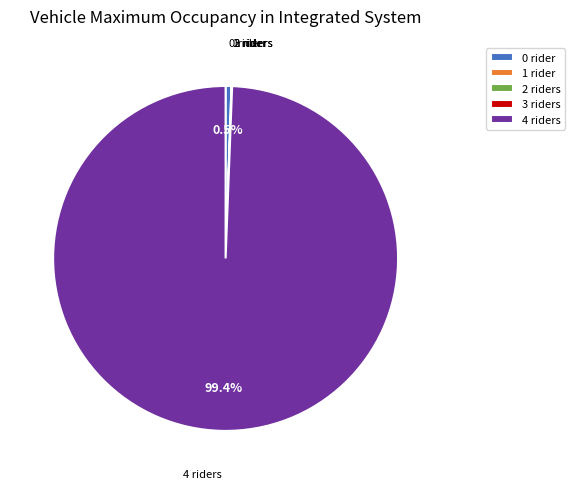

Which has a higher value, 4 riders or 0 rider?

4 riders